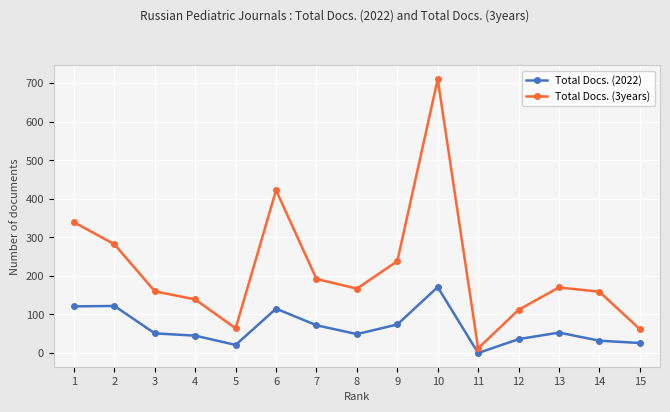

What value does the Total Docs. (2022) series have at 13, to the nearest 5?

55